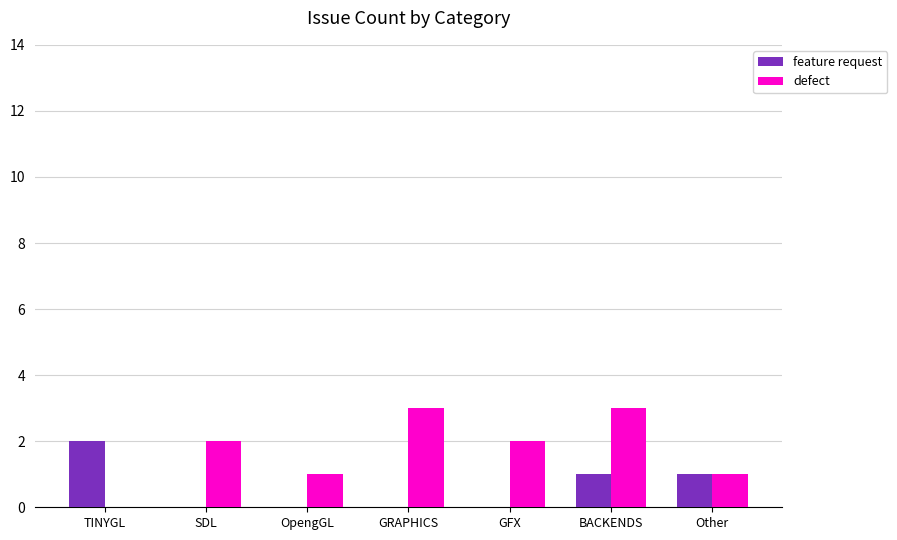

Reading left to right, list all the values displayed in this chart.

feature request: TINYGL=2	SDL=0	OpengGL=0	GRAPHICS=0	GFX=0	BACKENDS=1	Other=1
defect: TINYGL=0	SDL=2	OpengGL=1	GRAPHICS=3	GFX=2	BACKENDS=3	Other=1